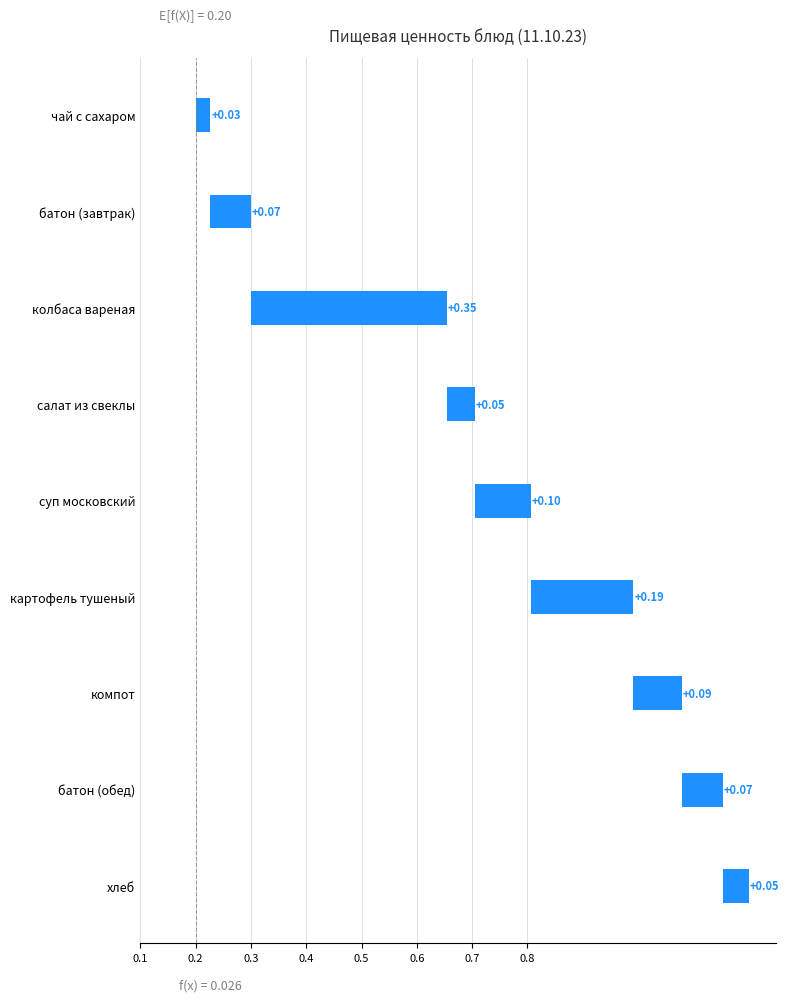

What is the average value?

0.1